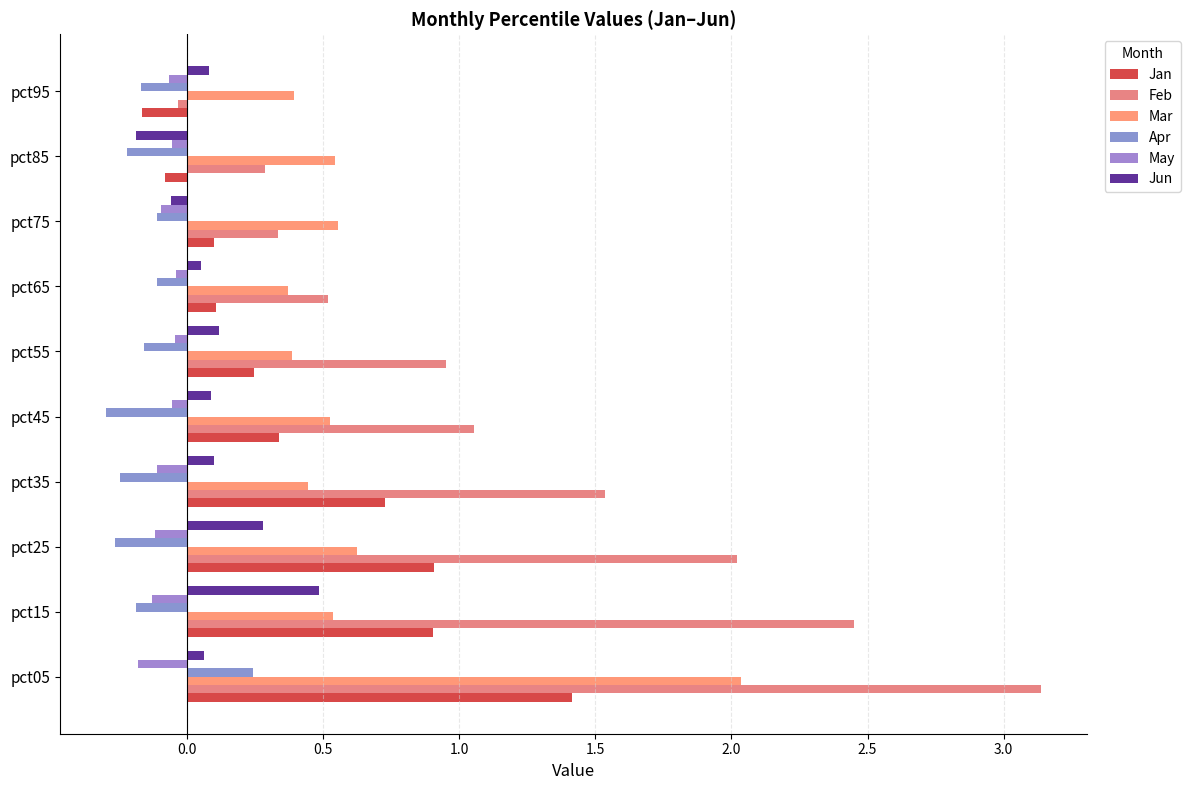

How many series are shown in this chart?

6